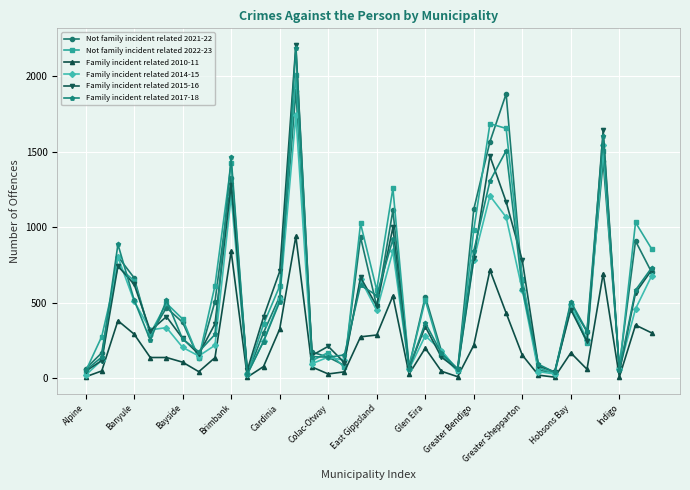

True or false: Family incident related 2015-16 has more than 1 interior local peaks.

True